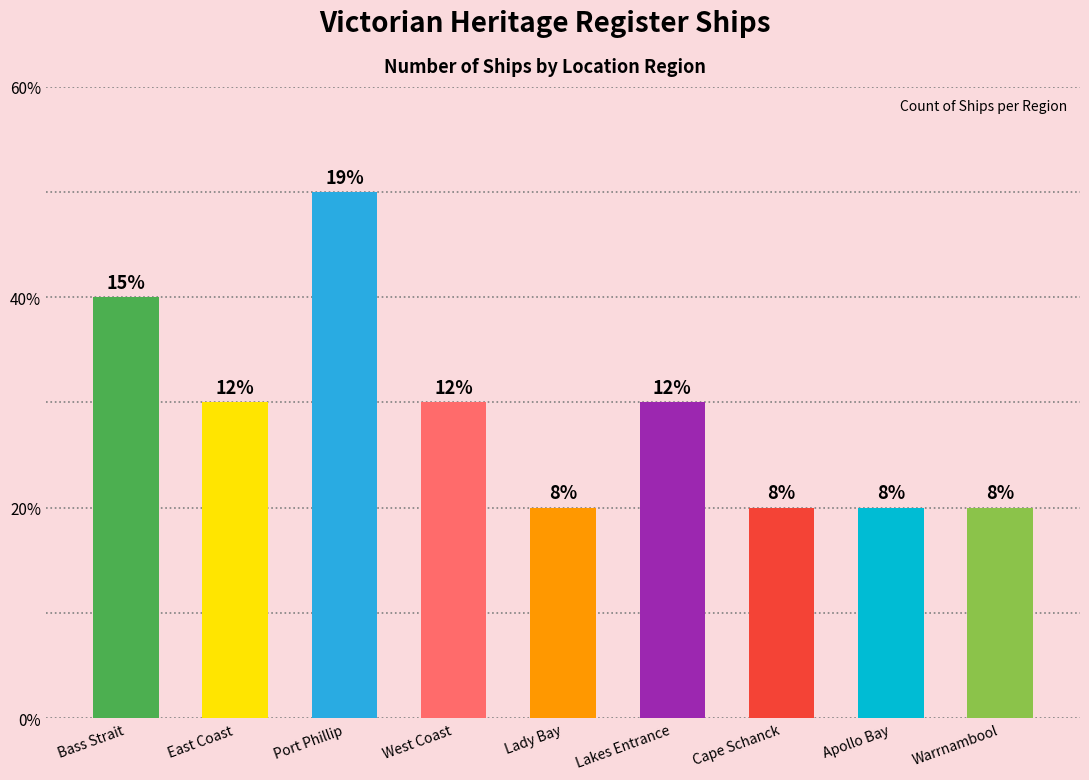

Approximately how many times larger is the value at Lakes Entrance compared to West Coast?

1.0